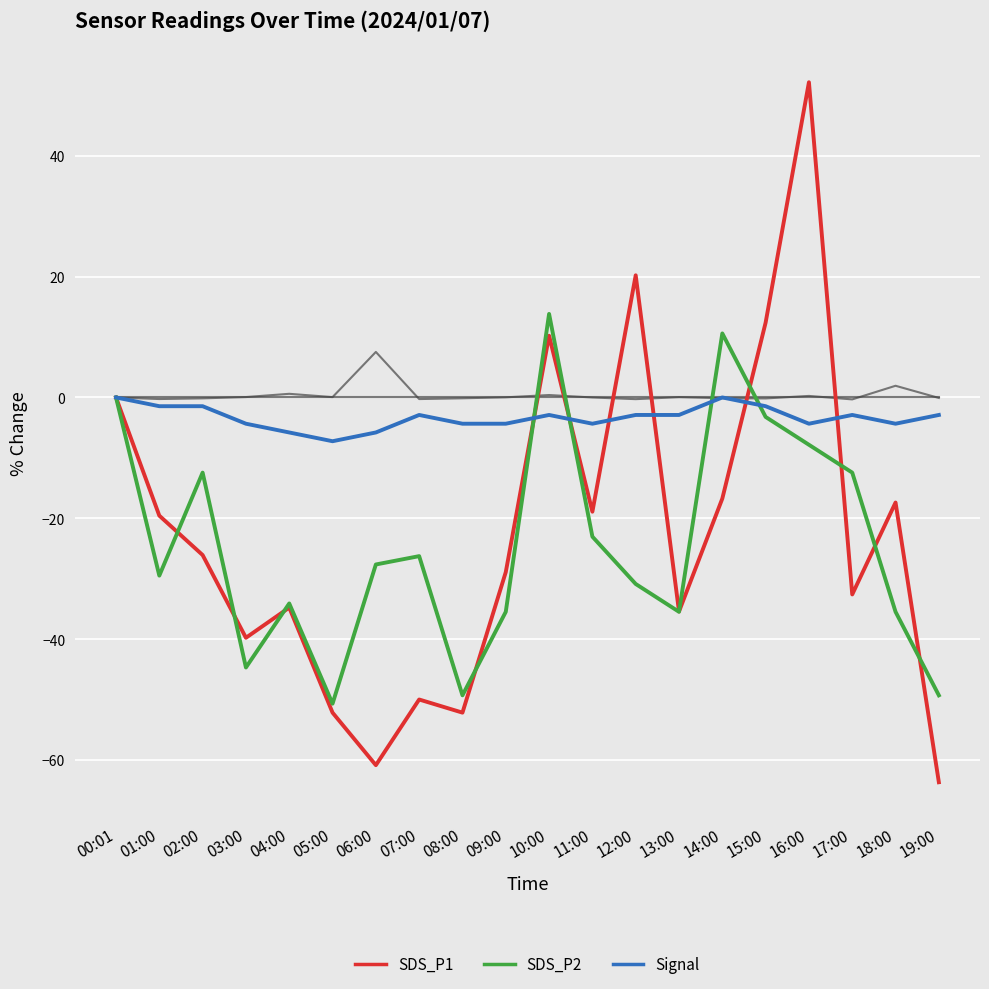

Is this an area chart (filled region under the line)?

No